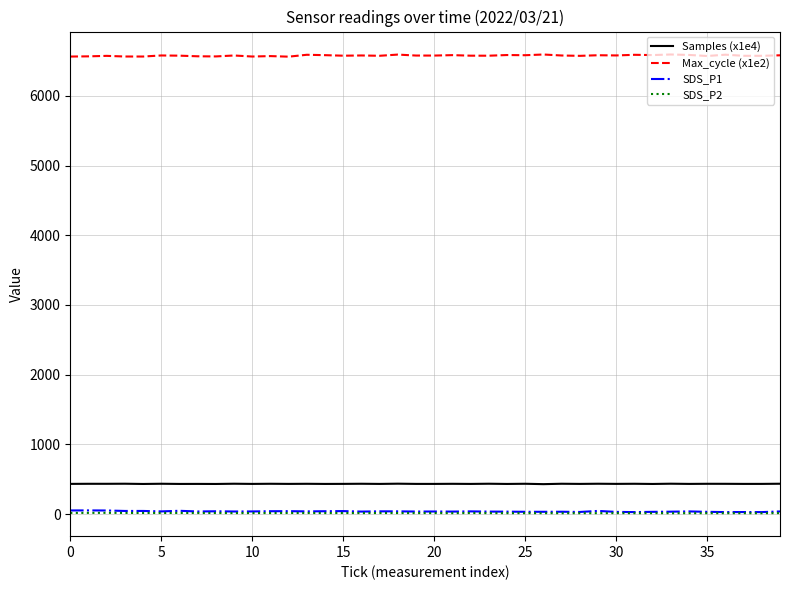

Which series has the largest total across all categories?

Max_cycle (x1e2)